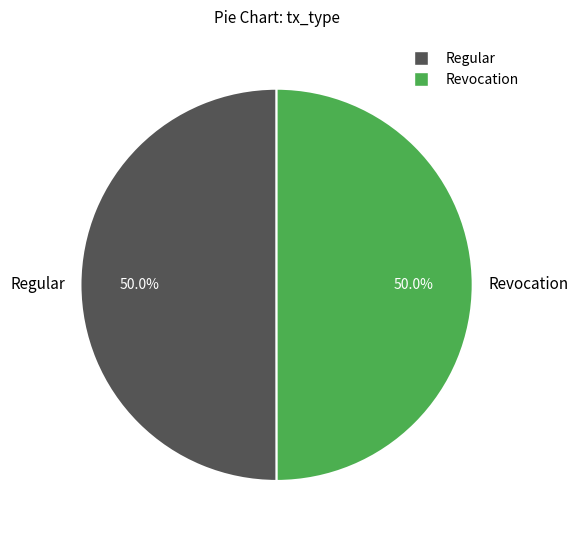

What is the ratio of the value at Regular to the value at Revocation?

1.0